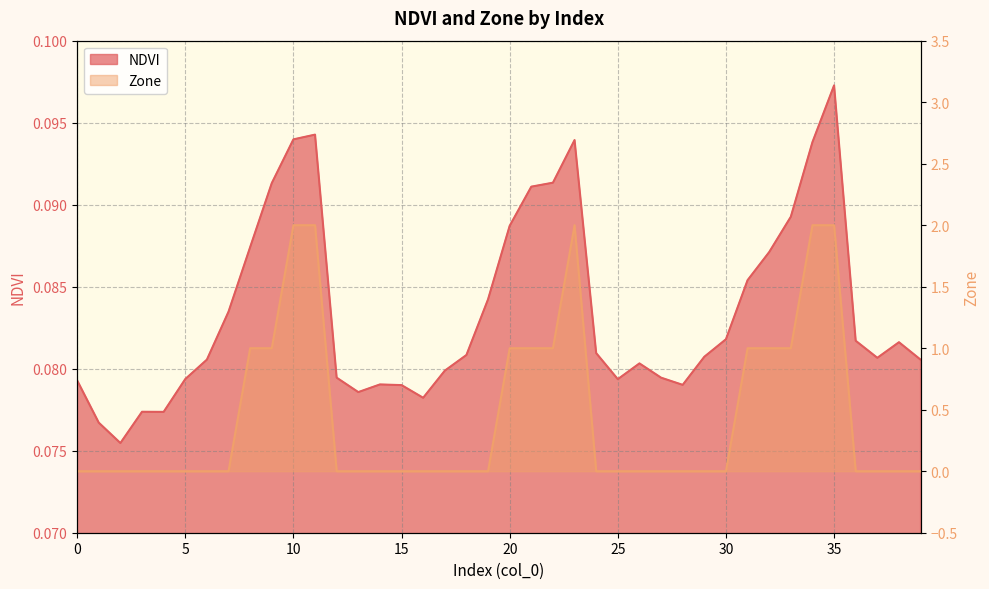

List the series in order of their overall mean, highest first.

Zone, NDVI